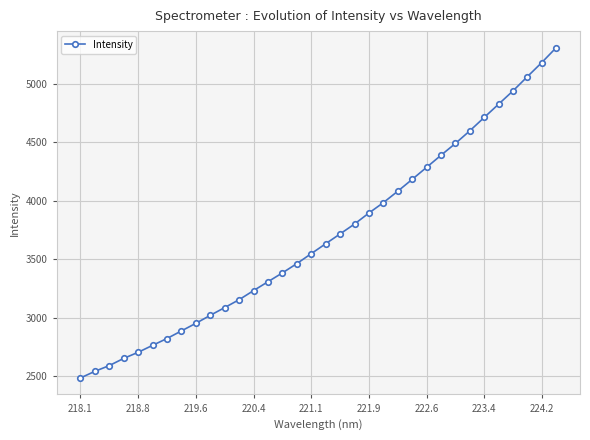

What is the average value?

3696.4